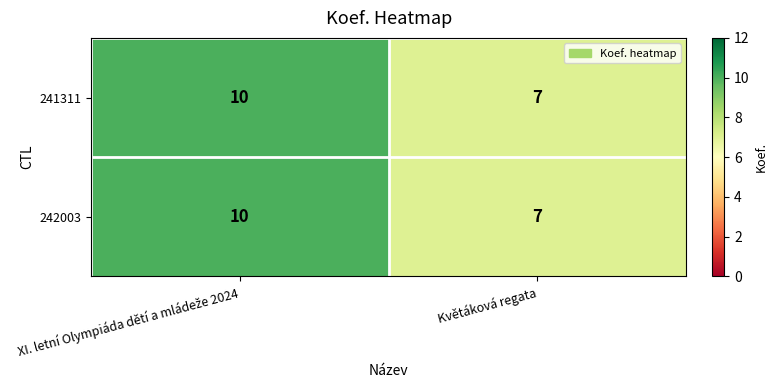

Is it true that 241311 equals 7 at Květáková regata?

True